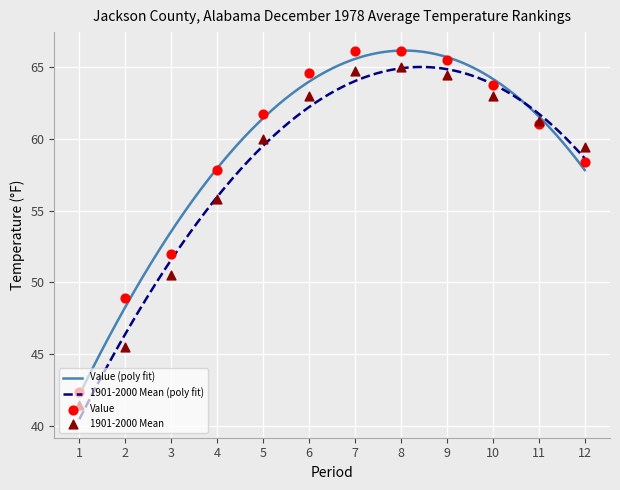

At how many categories does at least one series exceed 63?

5